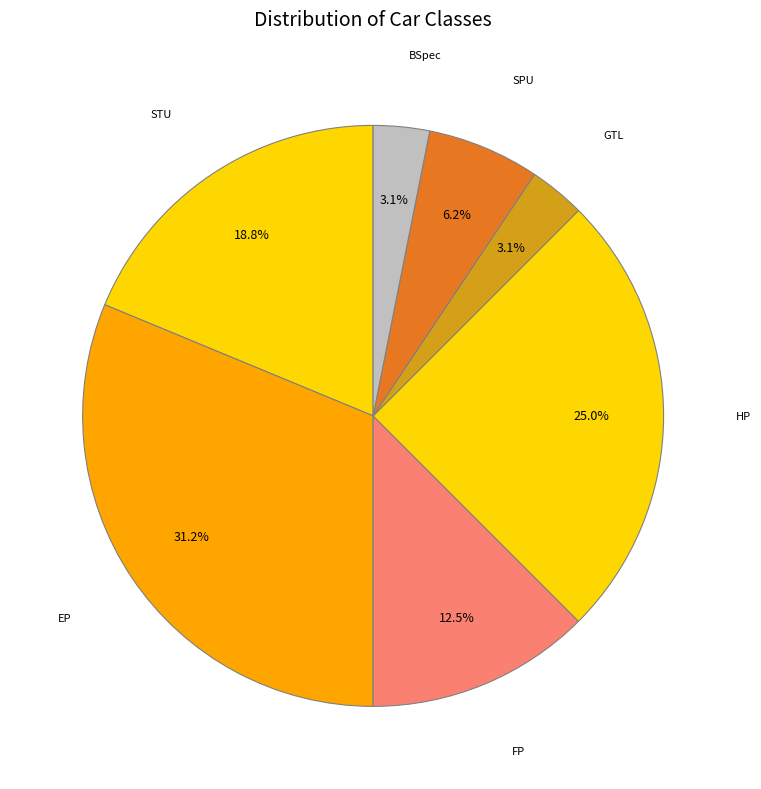

Is there a majority slice in this chart?

No